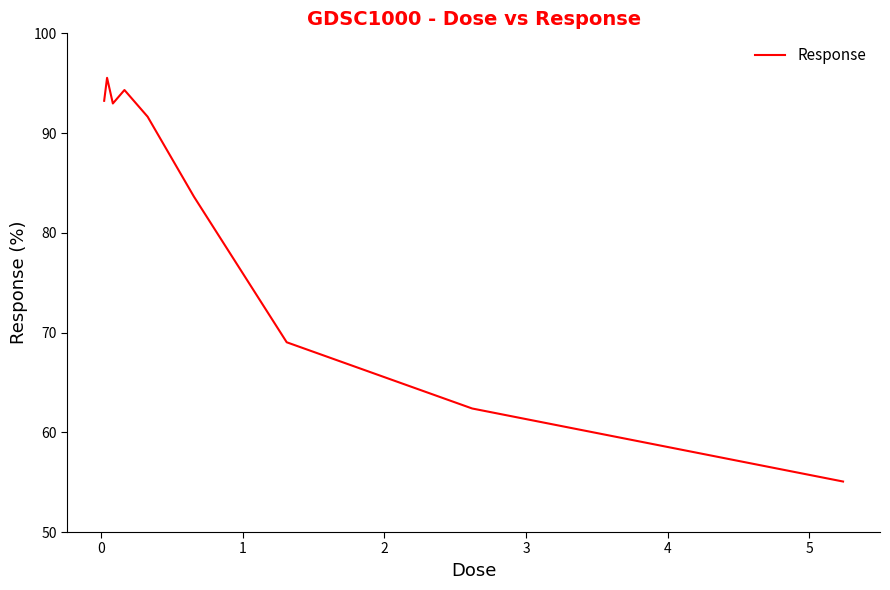

What is the smallest value displayed?

55.1